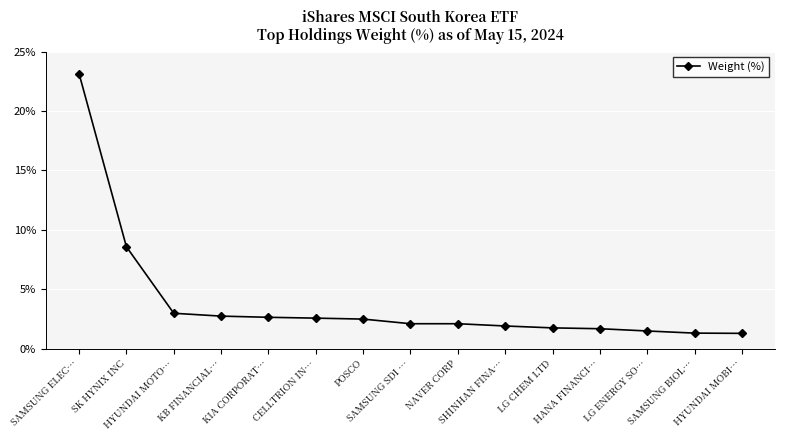

Count the number of data series in this chart.

1